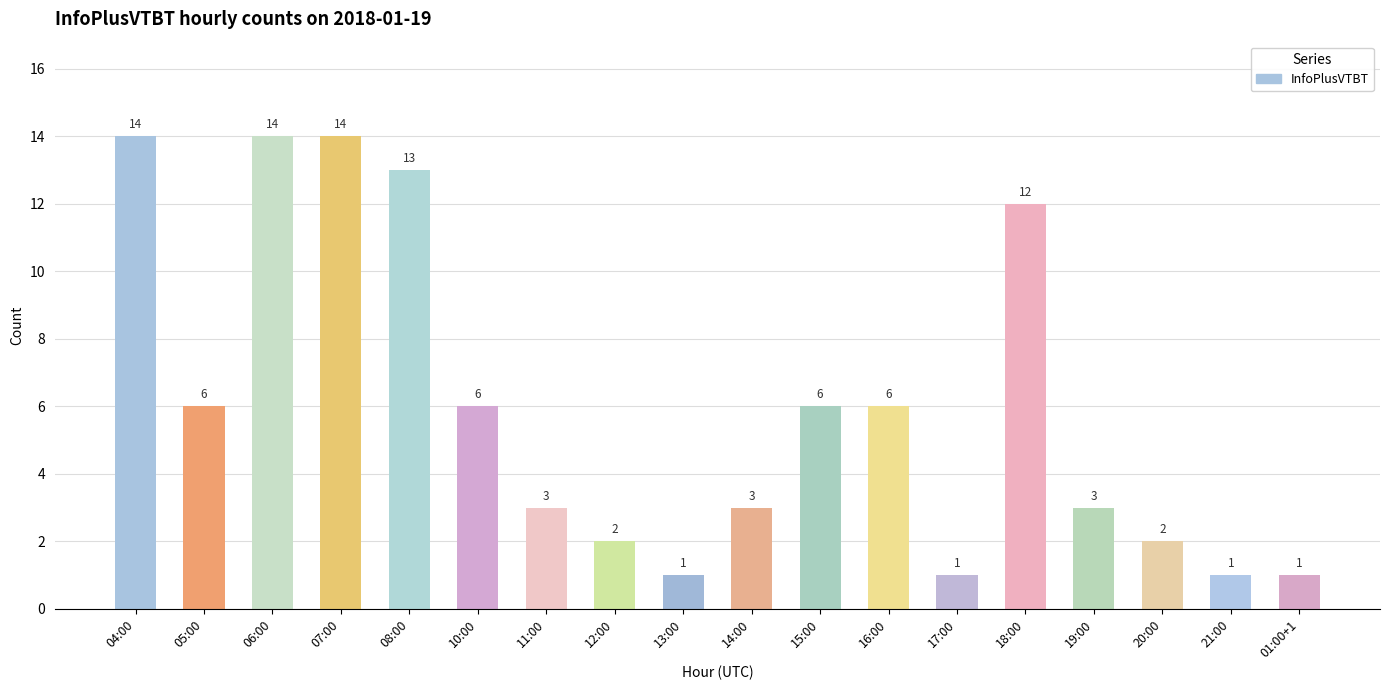

What is the greatest value displayed?

14